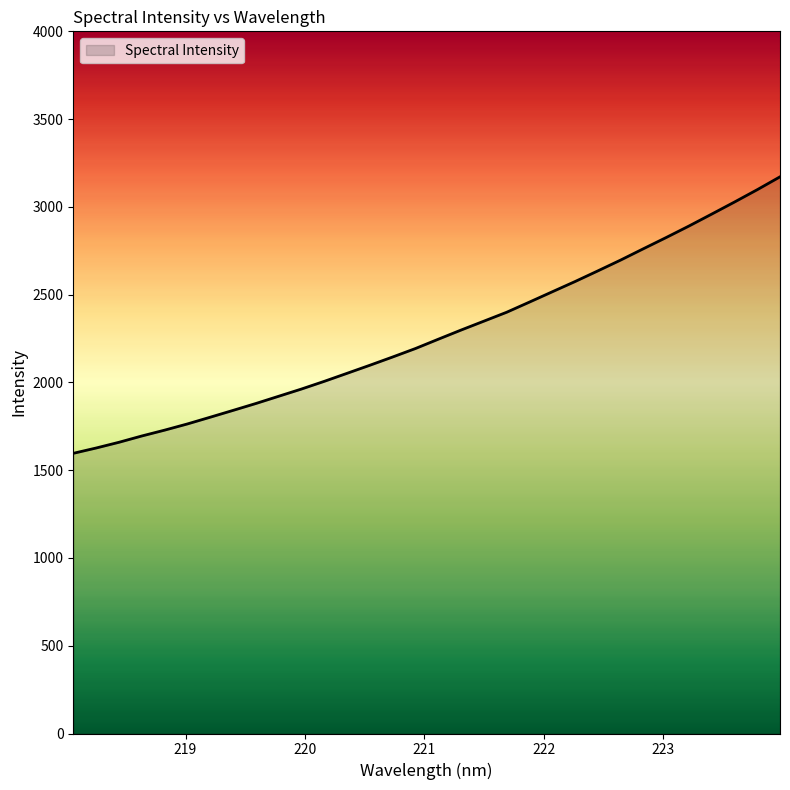

What is the smallest value displayed?

1596.1